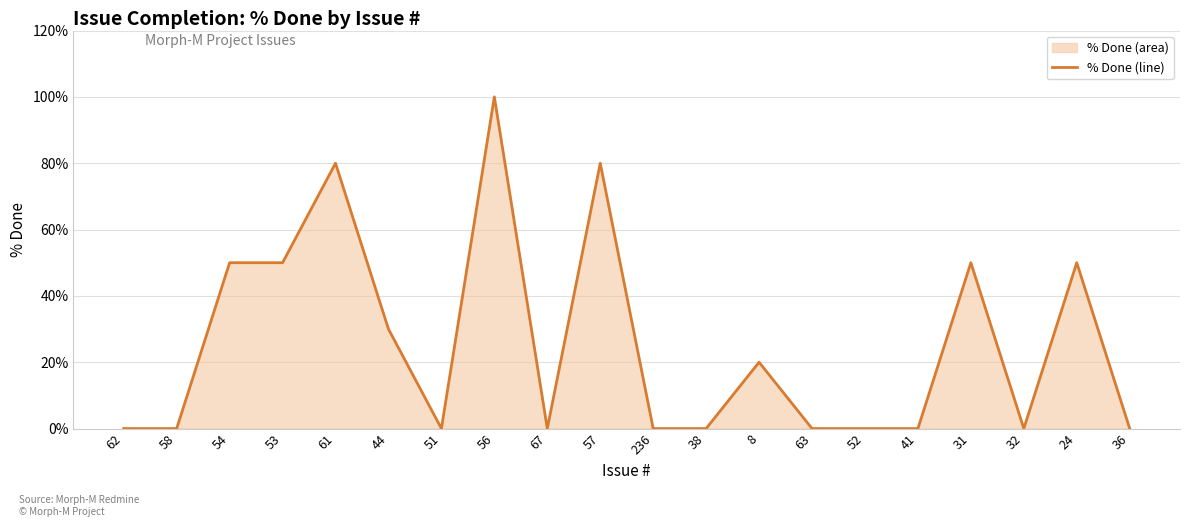

How many points are lower than both their immediate neighbors (excluding endpoints)?

3